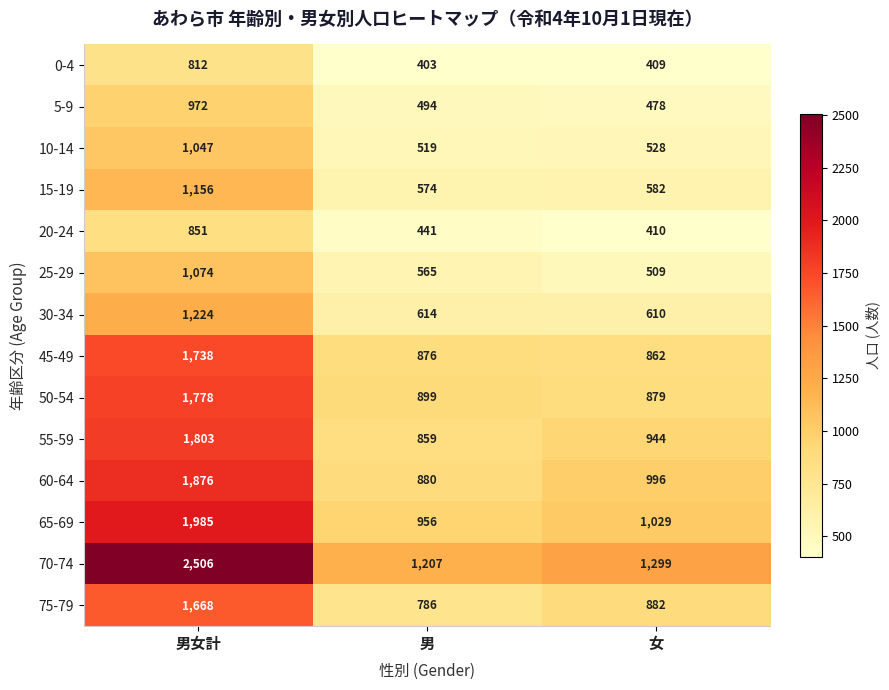

List the series in order of their peak value, highest first.

70-74, 65-69, 60-64, 55-59, 50-54, 45-49, 75-79, 30-34, 15-19, 25-29, 10-14, 5-9, 20-24, 0-4